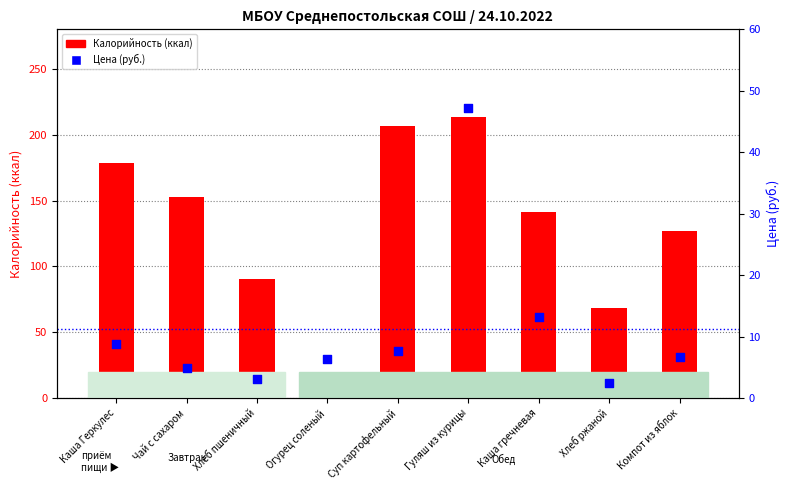

Is the value of Цена (руб.) at Каша Геркулес greater than the value of Калорийность at Хлеб пшеничный?

No